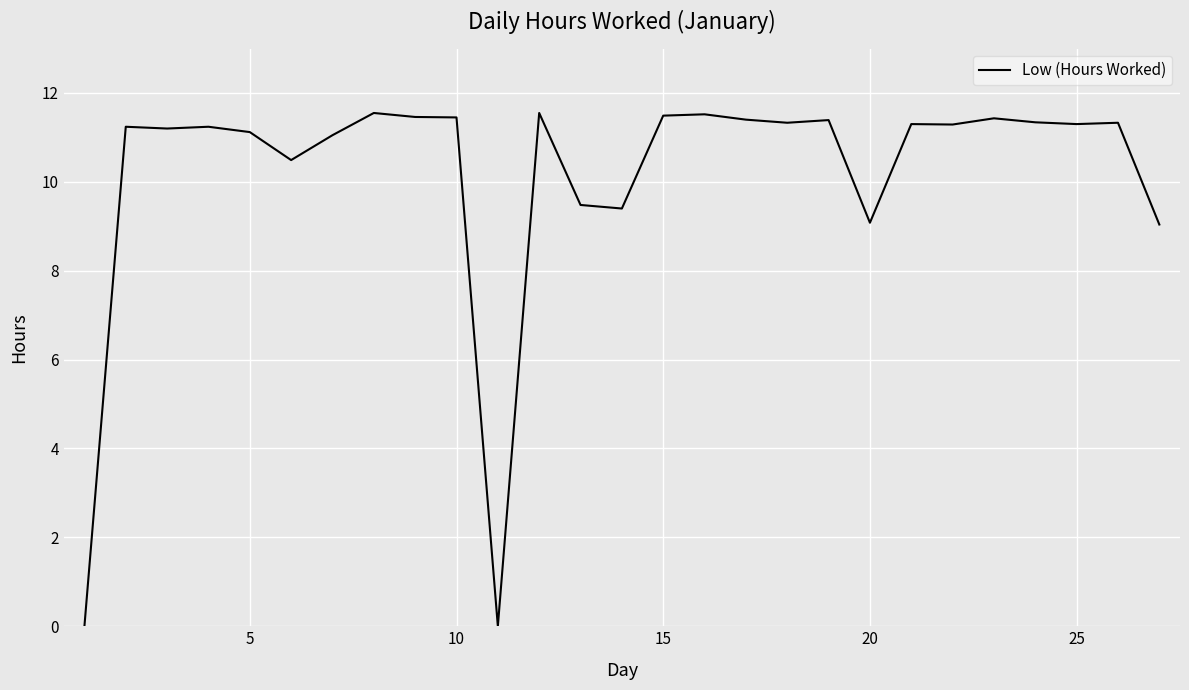

What is the greatest value displayed?

11.6